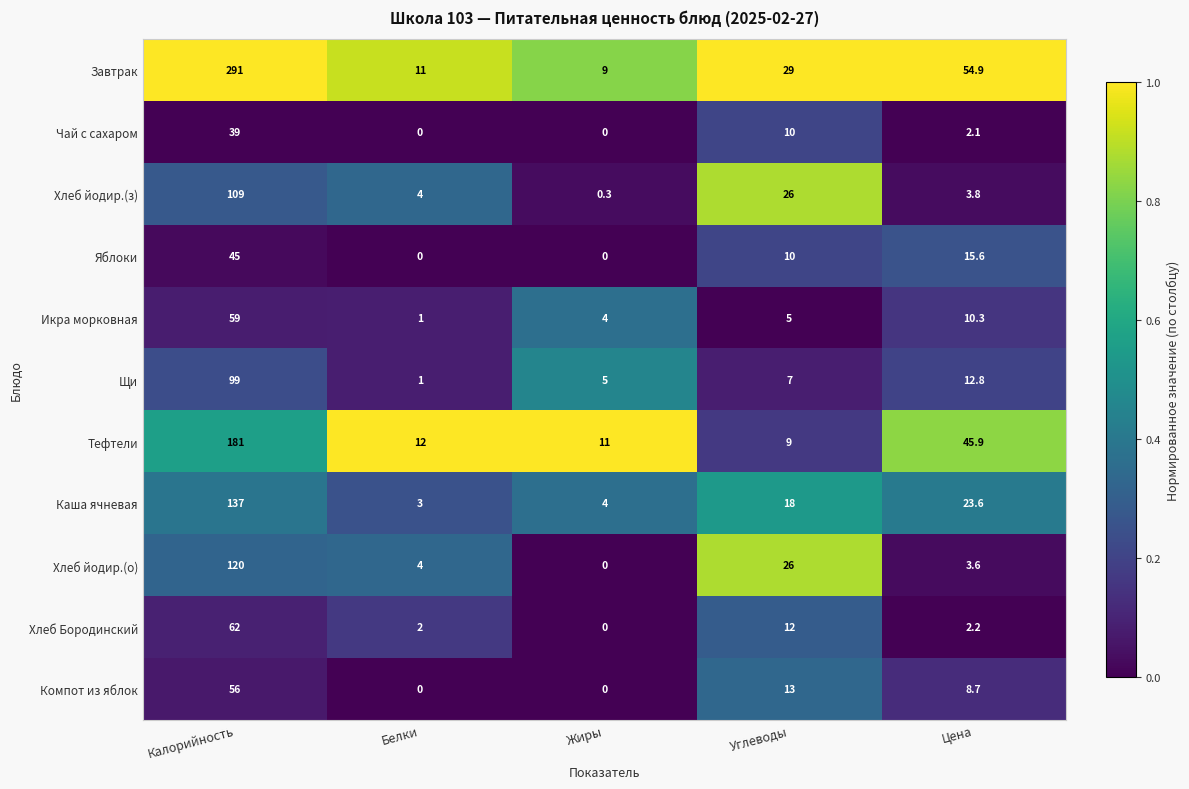

Which series has the largest total across all categories?

Завтрак